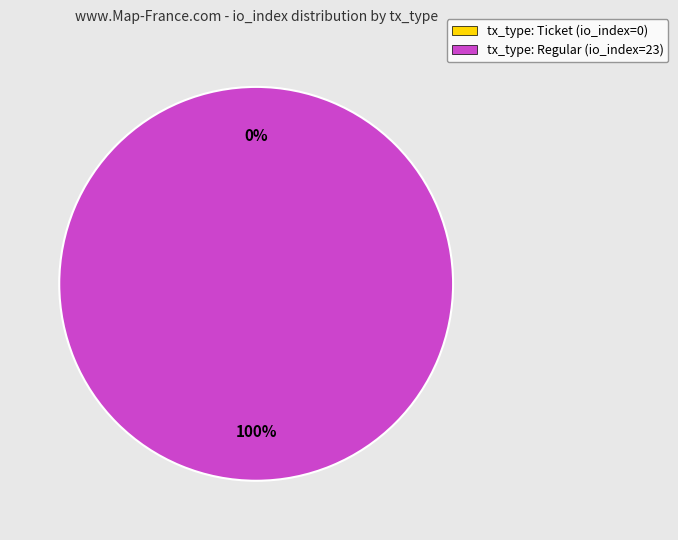

Does tx_type: Ticket (io_index=0) account for over 50% of the chart?

No